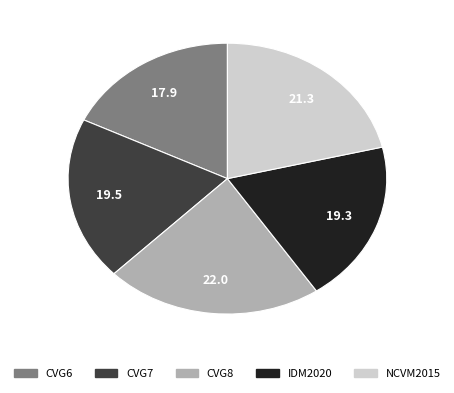

Is there a majority slice in this chart?

No